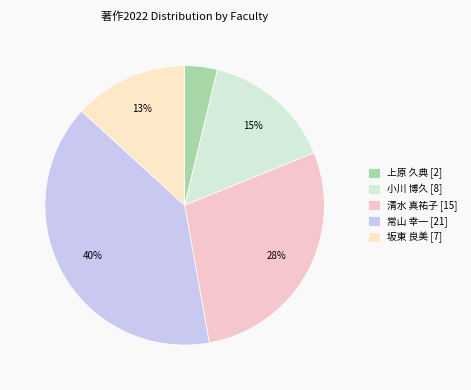

Count the number of slices in the pie.

5